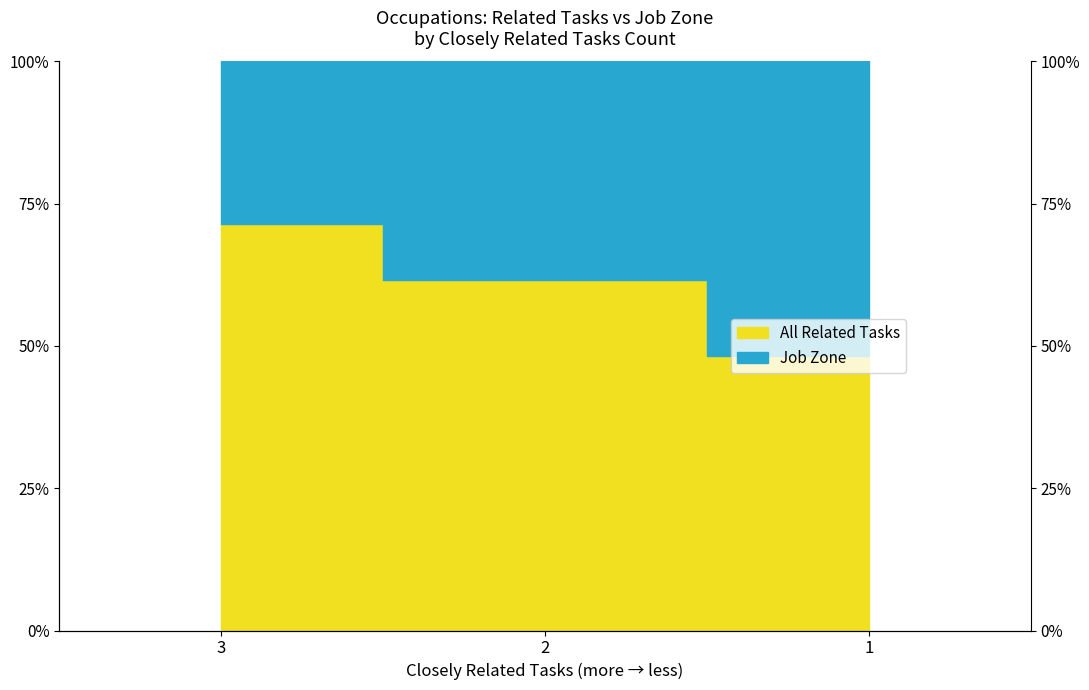

True or false: the data shows 61.5 at 2.

True